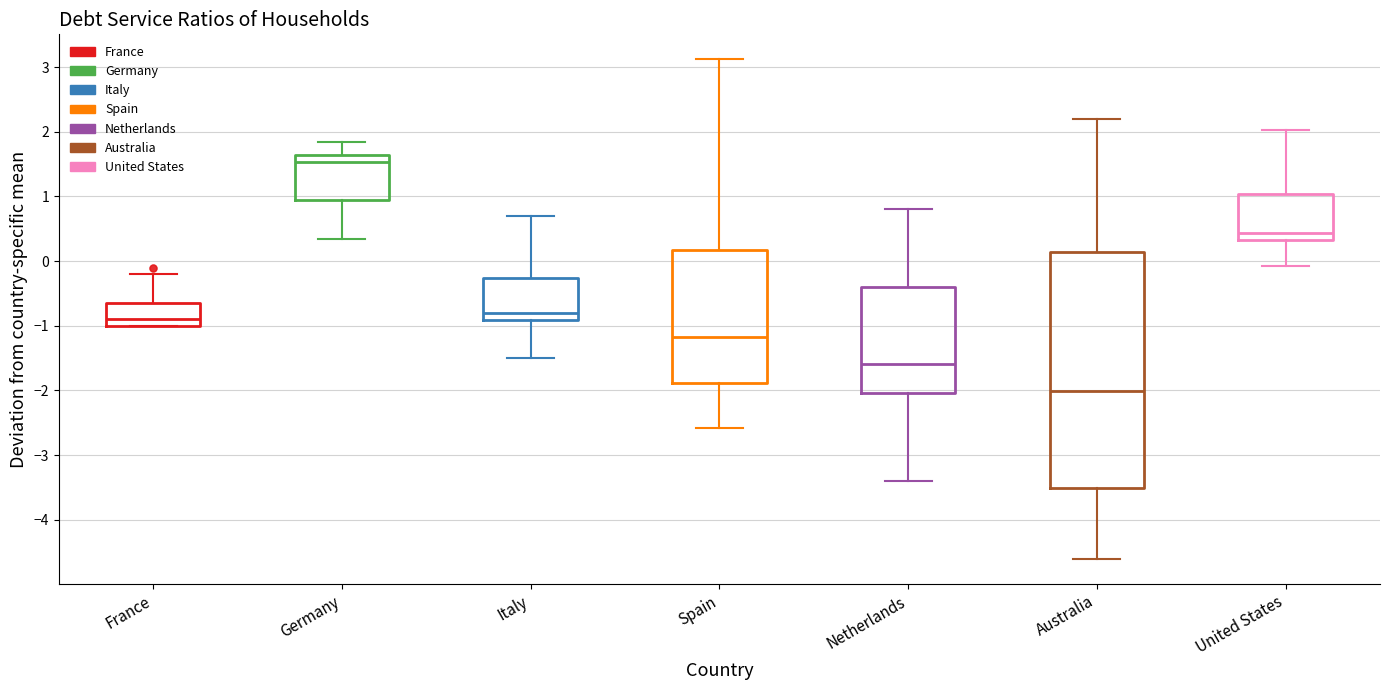

Reading left to right, transcribe this box plot: for each box, give where its median line is, the range the box spans, and where its two whiskers end, as read against the y-axis. The values are not printed on the chart, so give them approximately, as read against the axis.

France: median -0.9, box -1.0 to -0.7, whiskers -1.0 to -0.2
Germany: median 1.5, box 0.9 to 1.6, whiskers 0.3 to 1.8
Italy: median -0.8, box -0.9 to -0.3, whiskers -1.5 to 0.7
Spain: median -1.2, box -1.9 to 0.2, whiskers -2.6 to 3.1
Netherlands: median -1.6, box -2.0 to -0.4, whiskers -3.4 to 0.8
Australia: median -2.0, box -3.5 to 0.1, whiskers -4.6 to 2.2
United States: median 0.4, box 0.3 to 1.0, whiskers -0.1 to 2.0